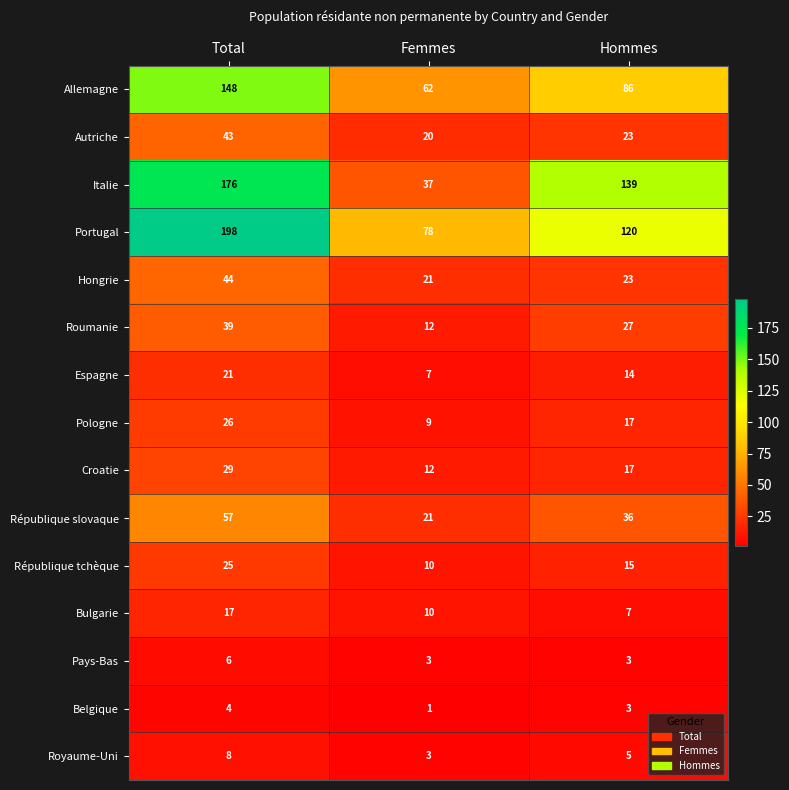

The value of Belgique at Hommes is 1. True or false?

False